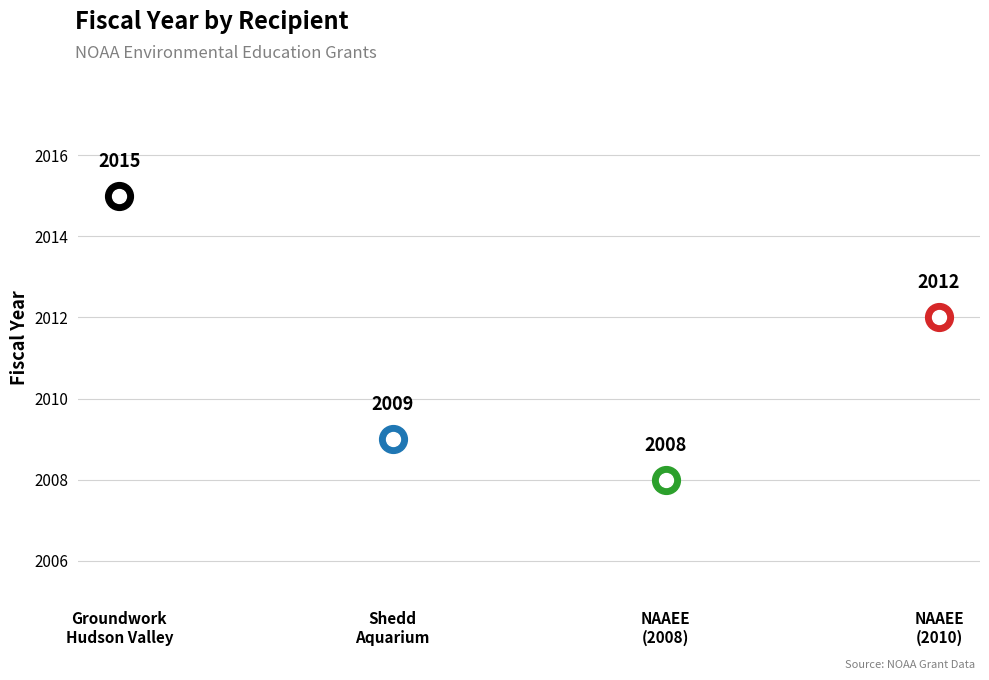

What is the change in value from North American Association for Environmental Education (NAAEE) (2008) to North American Association for Environmental Education (NAAEE) (2010)?

+4